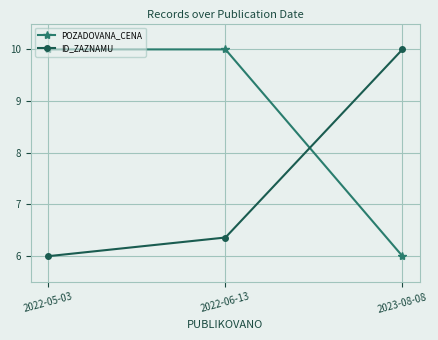

True or false: POZADOVANA_CENA has a value of 10.0 at 2022-06-13.

True